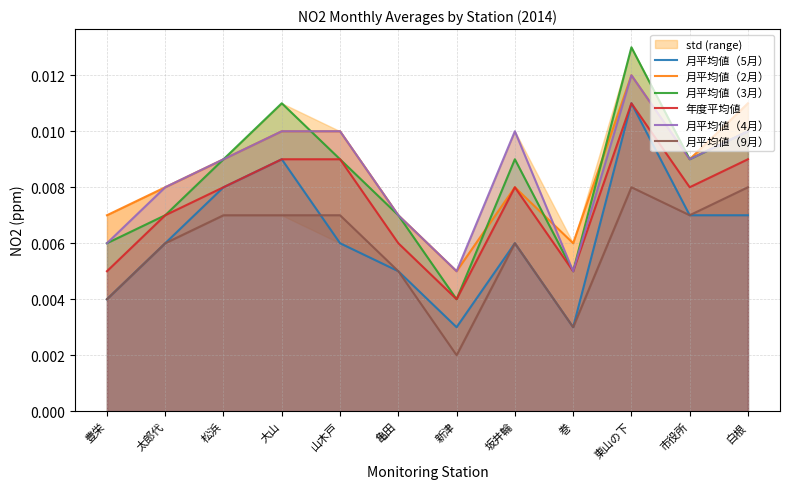

What position from the right is 白根?

1